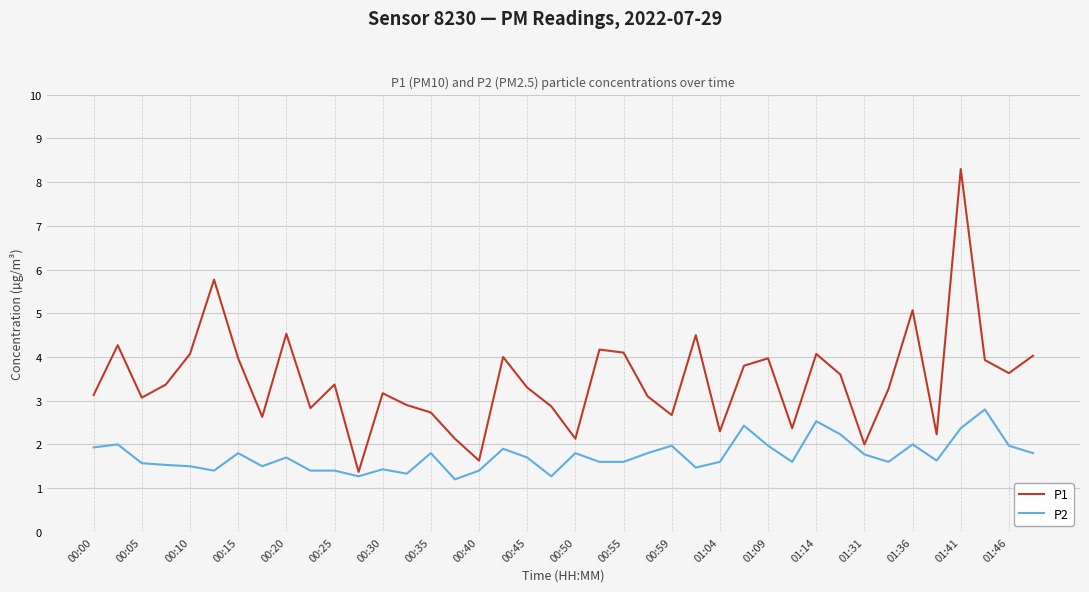

Which series has the largest range (max minus min)?

P1